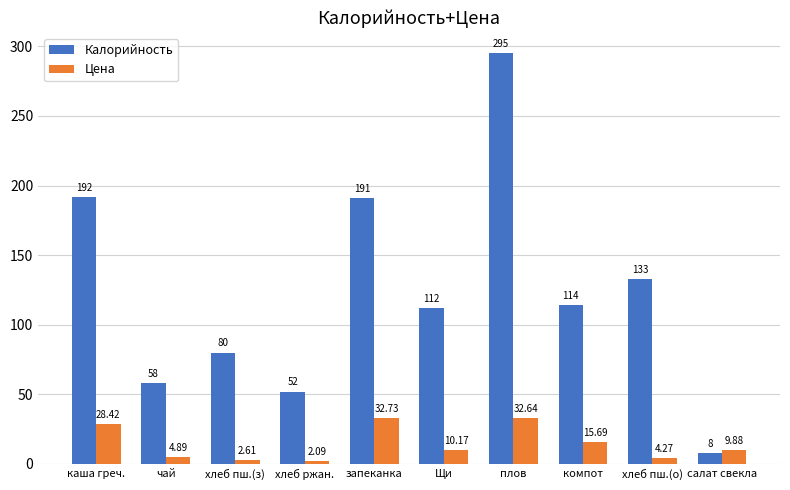

What is the smallest value displayed?

2.1